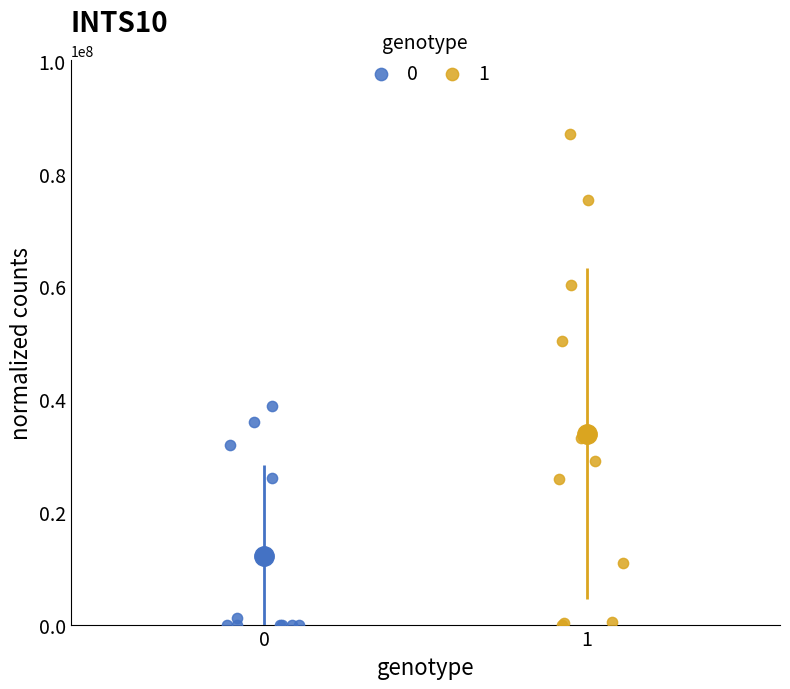

Which series has the largest Y range (max minus min)?

1